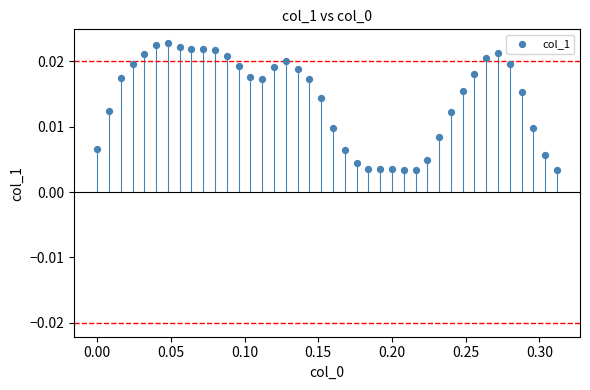

What is the range of X values (max minus min)?

0.3